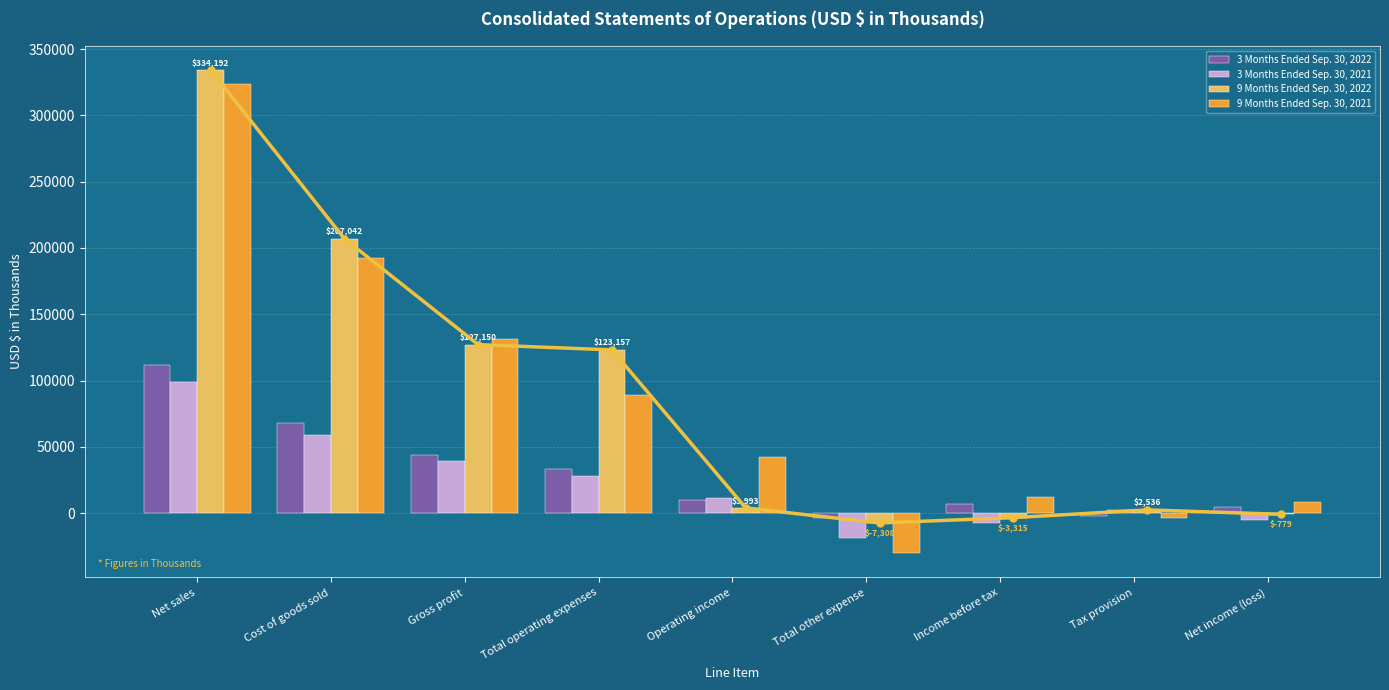

What is the difference between the maximum and minimum values in the 3 Months Ended Sep. 30, 2021 series?

117625